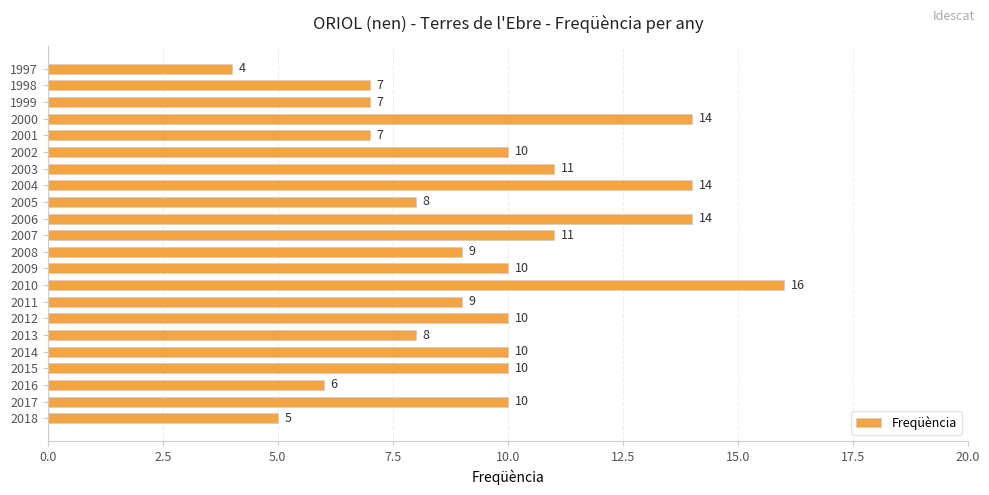

What is the change in value from 2010 to 1997?

-12